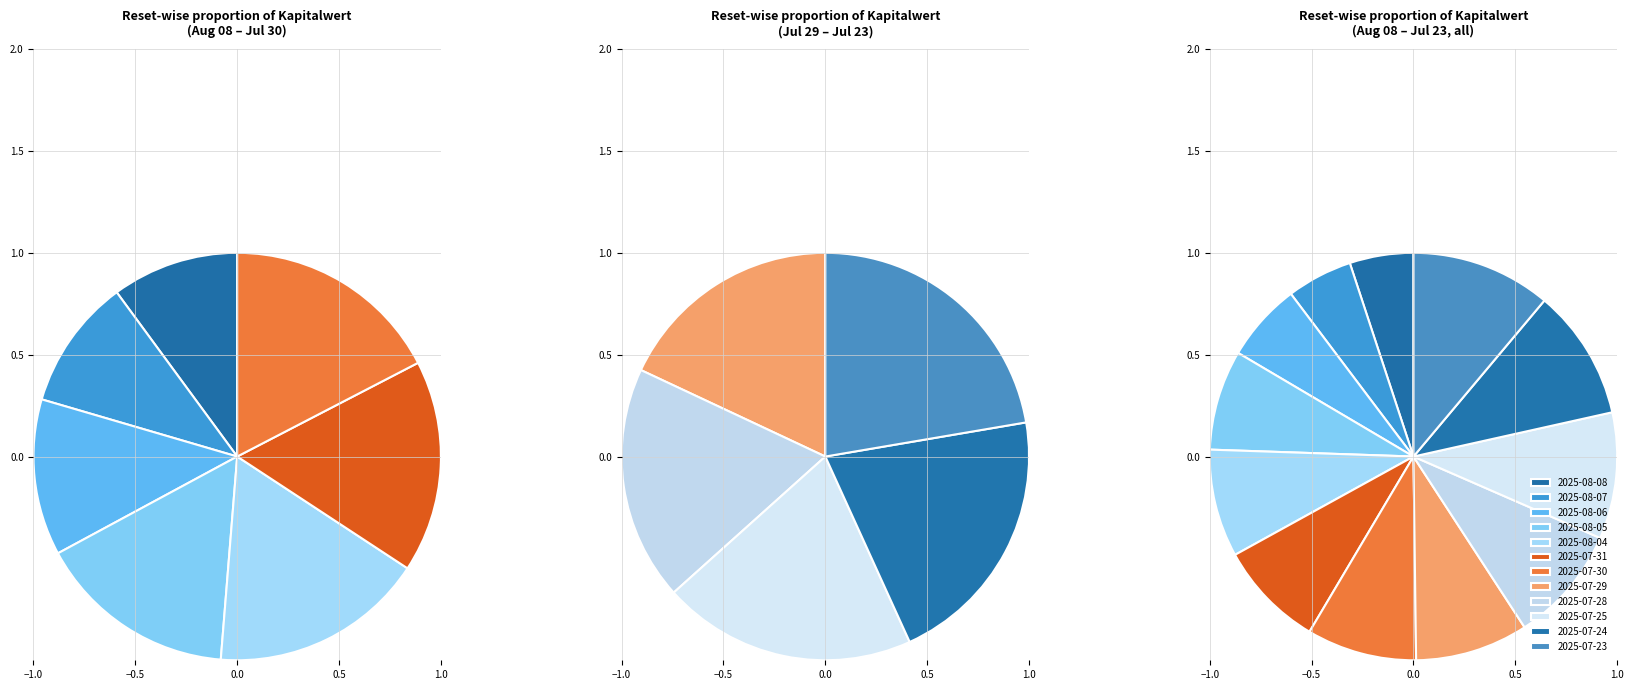

To the nearest percent, what is the combined percentage of 2025-08-06 and 2025-08-07?

11%